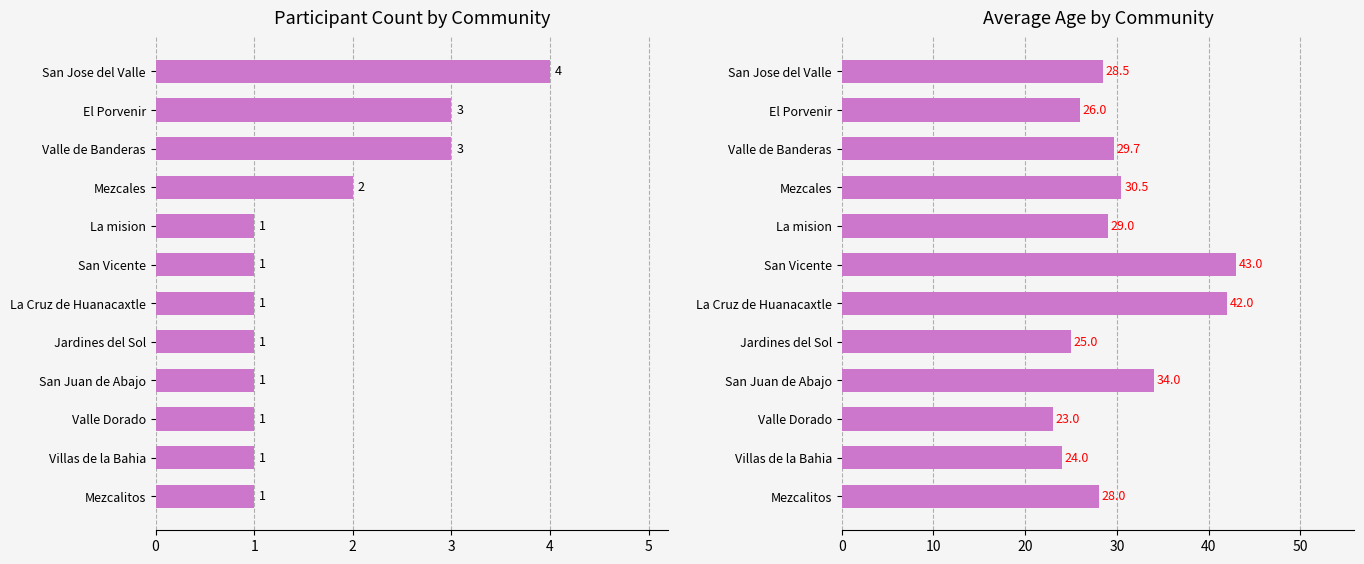

Rank the series by their maximum value, from highest to lowest.

Average Age, Count